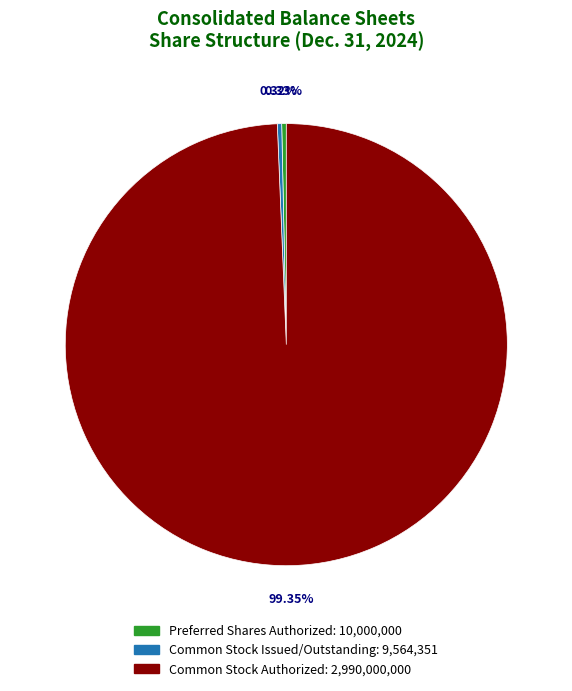

Which category has the biggest portion of the pie?

Common Stock Authorized